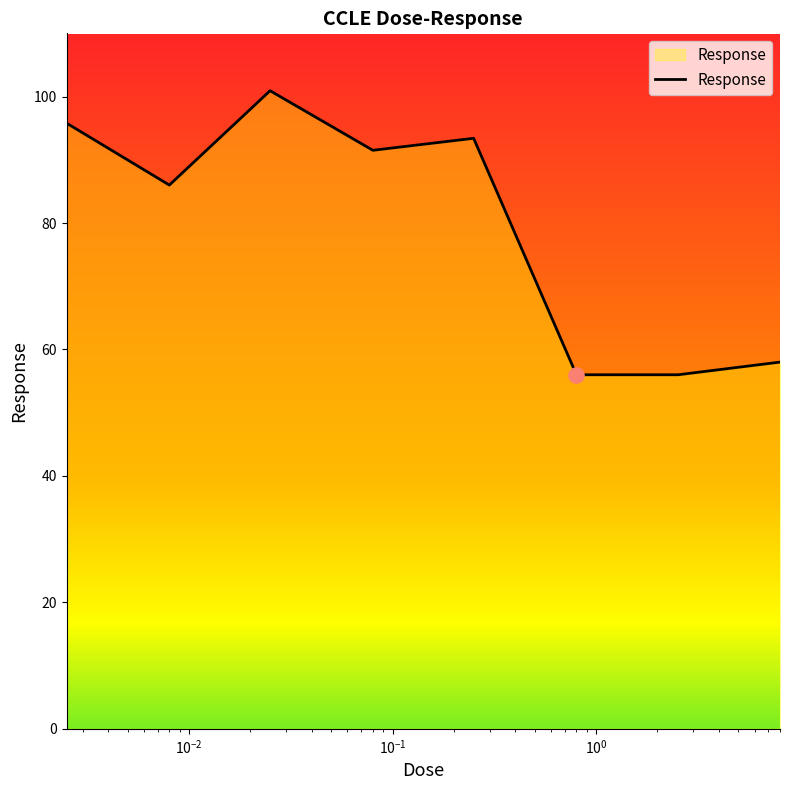

What is the sum of all values?

637.6